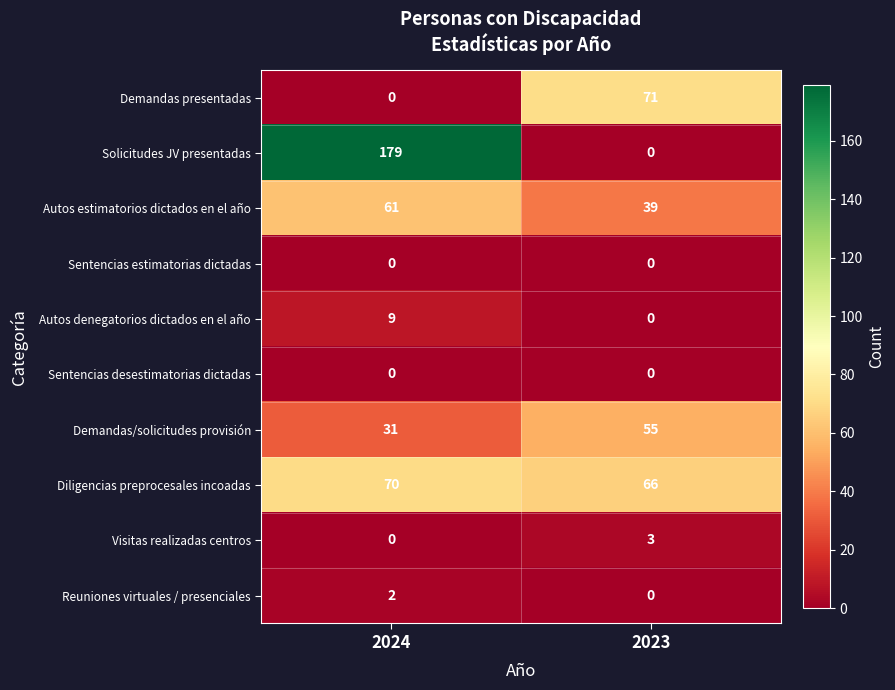

Which series has the largest range (max minus min)?

Solicitudes JV presentadas